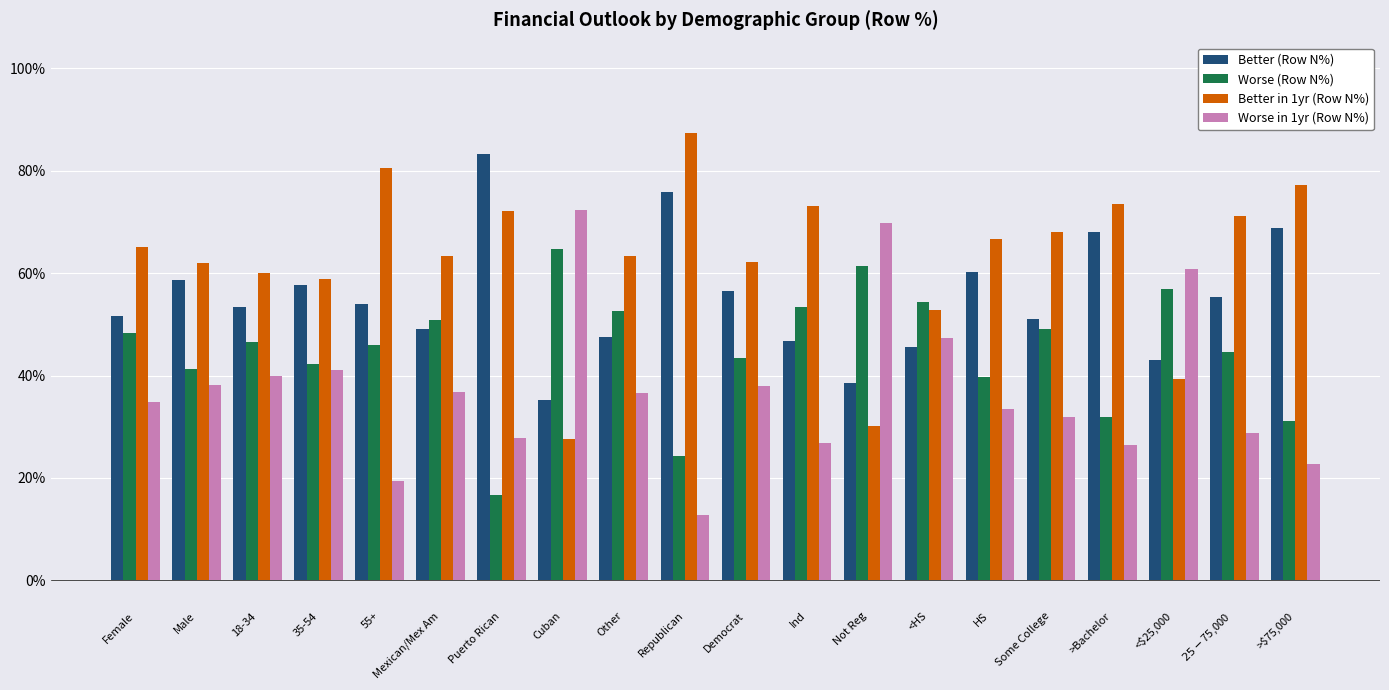

At Cuban, list the series in order from smallest to largest.

Better in 1yr (Row N%), Better (Row N%), Worse (Row N%), Worse in 1yr (Row N%)